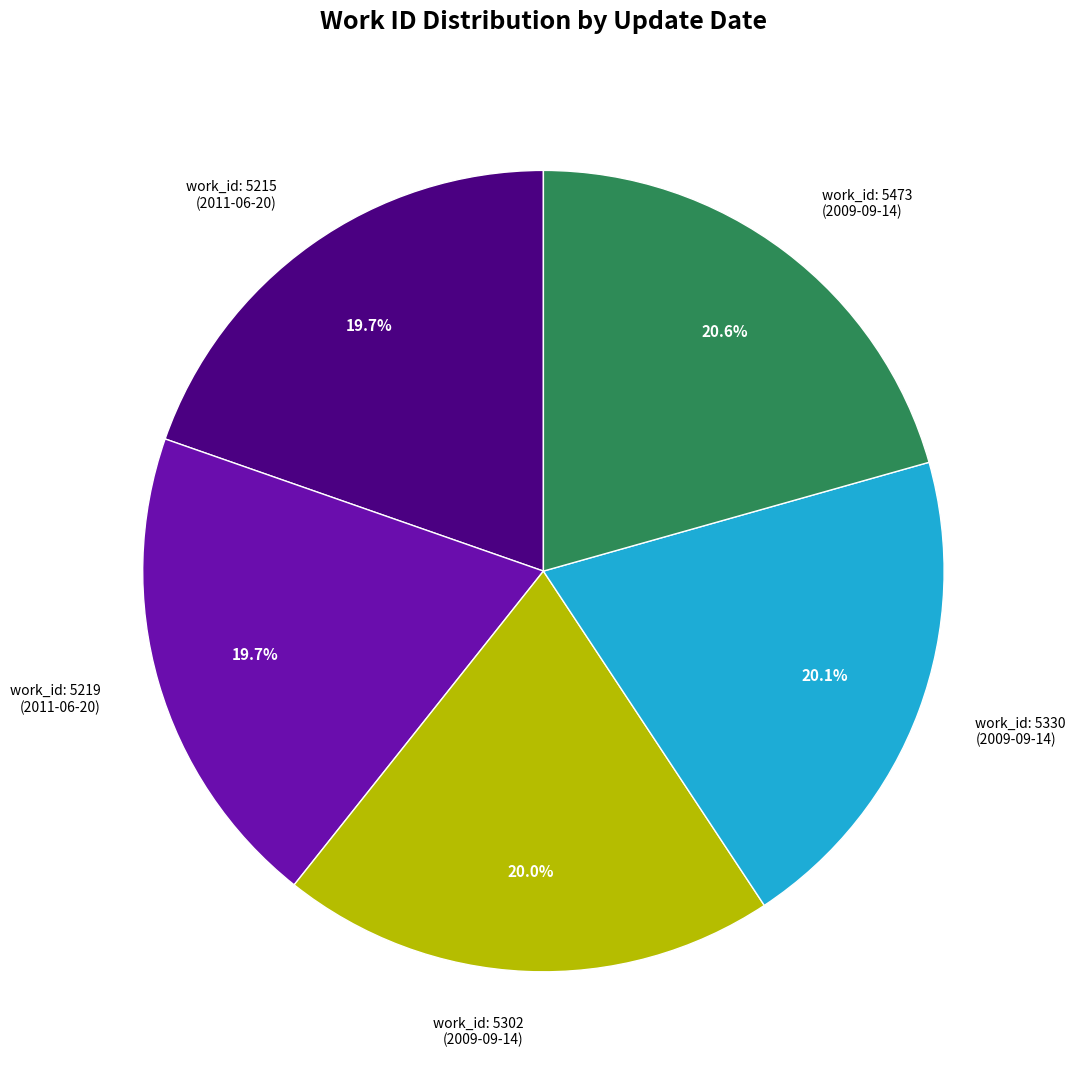

Which category has the biggest portion of the pie?

work_id: 5473 (2009-09-14)